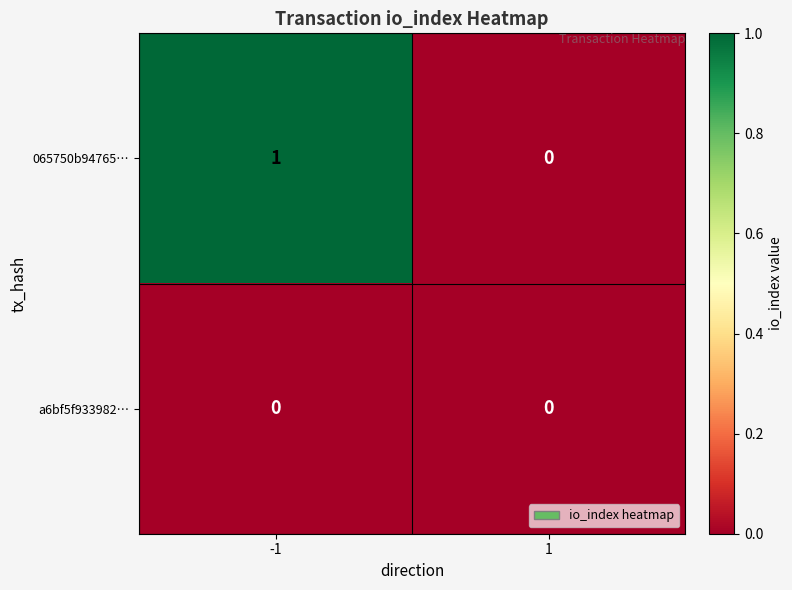

The 065750b94765… series shows 1 at 1. True or false?

False